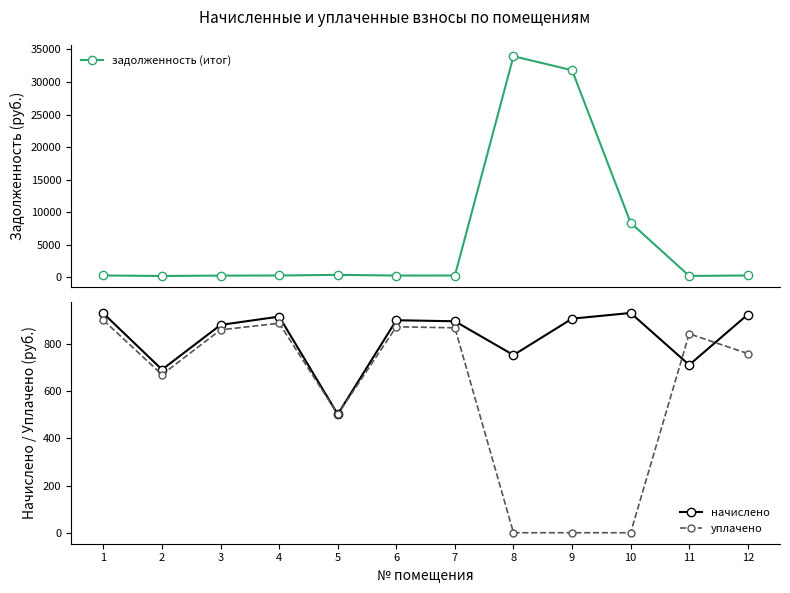

How many data points in задолженность (итог) are above 308?

6